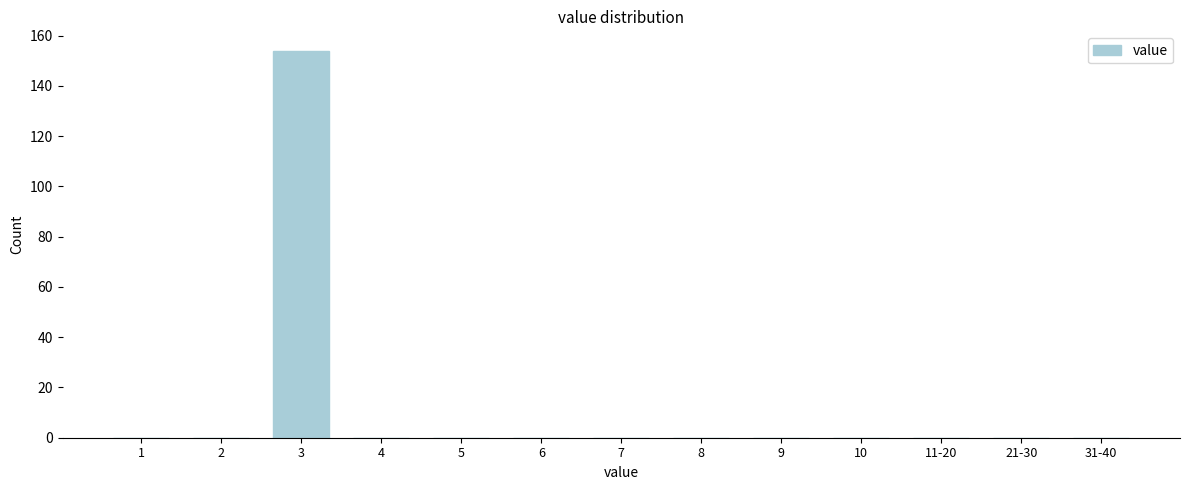

What is the sum of the values at 9 and 3?

154